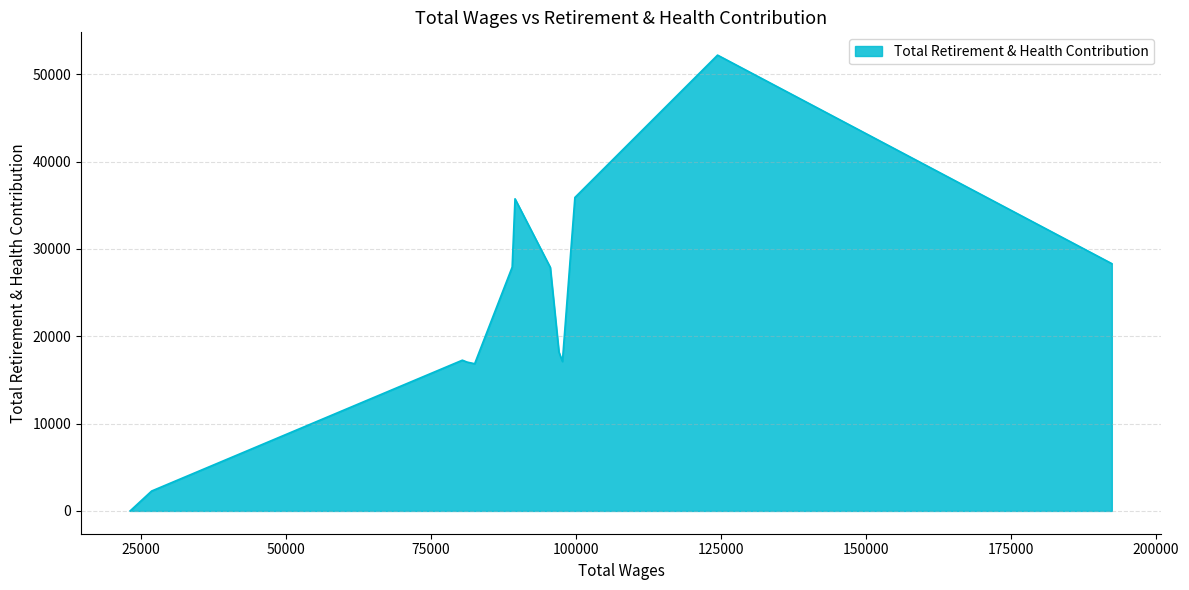

Which category has the lowest value across all series?

23184.0